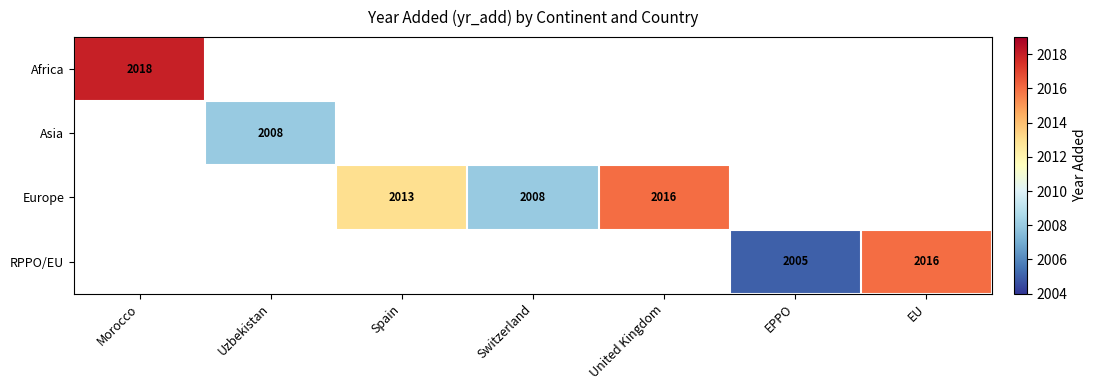

Is it true that Africa equals 633 at Morocco?

False